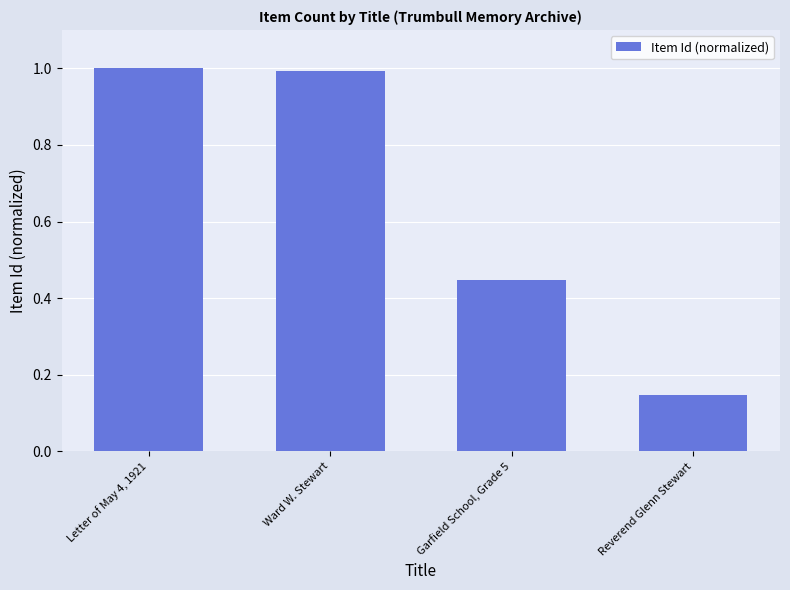

The chart shows a value of 1.0 at Ward W. Stewart. True or false?

True